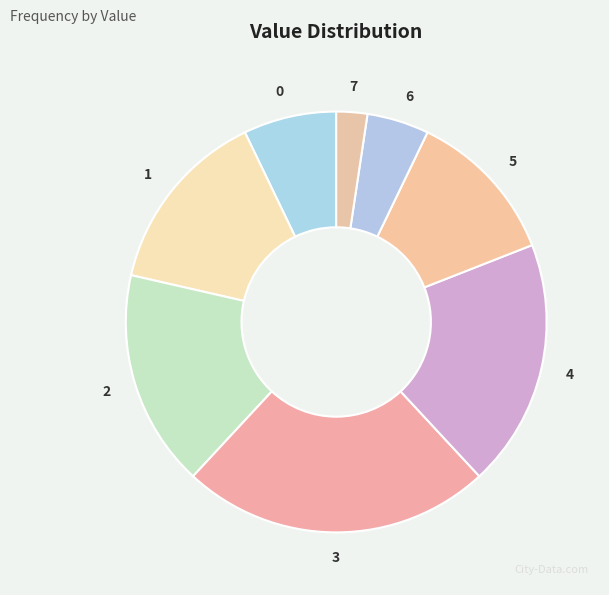

How many segments does this pie chart have?

8